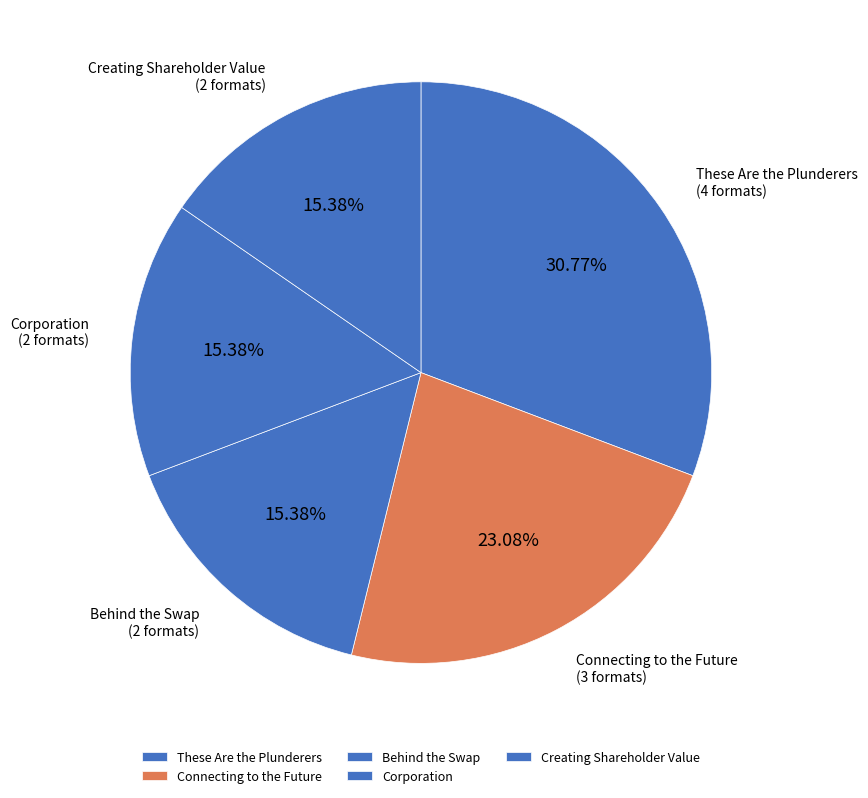

Combined, do Behind the Swap and Creating Shareholder Value account for over 50%?

No